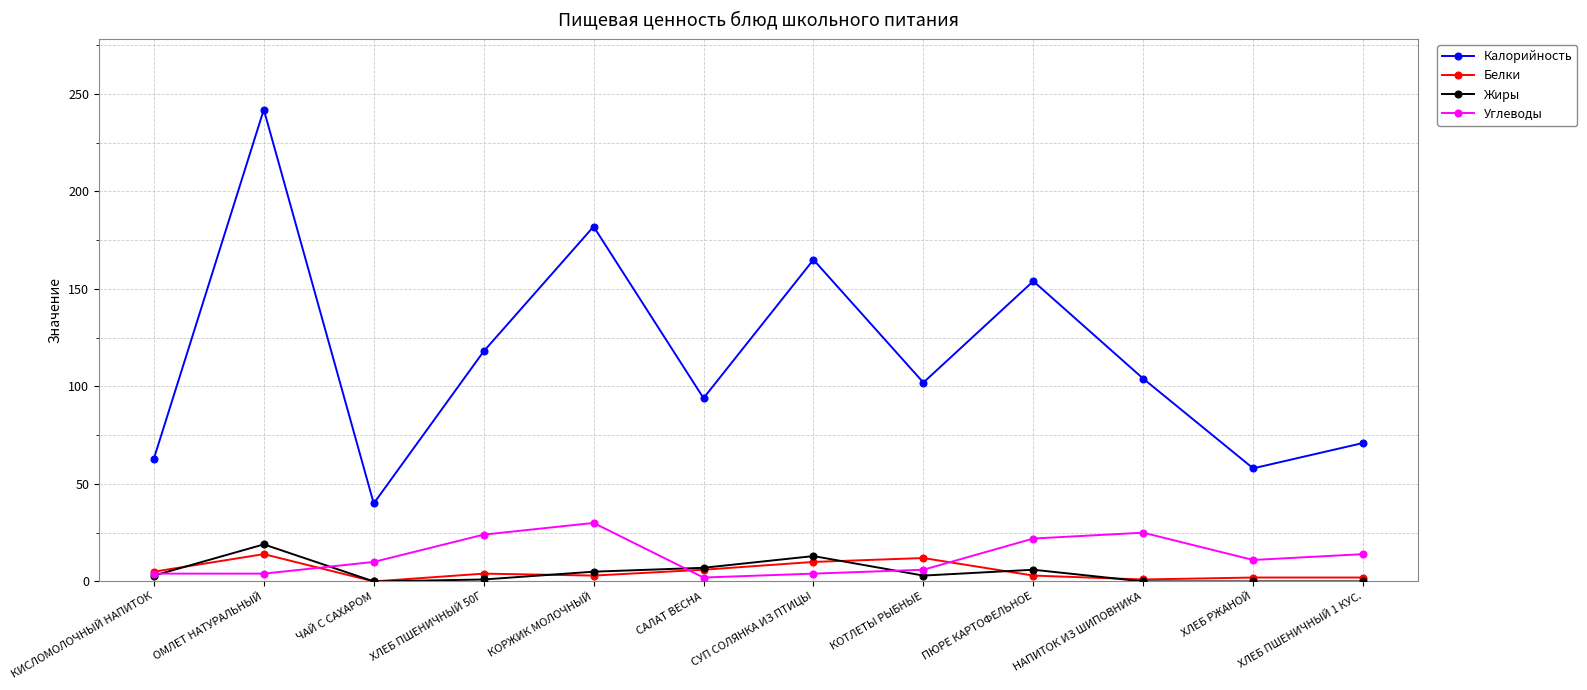

Which series has the widest spread of values?

Калорийность